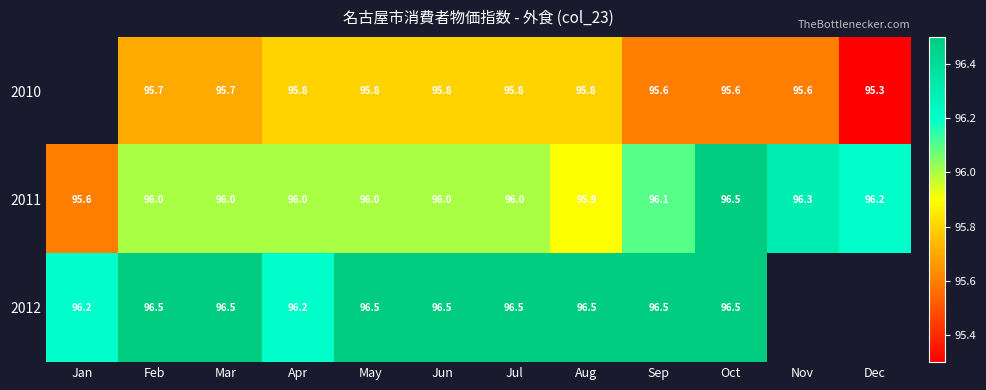

How many data points in 2011 are less than 96?

2